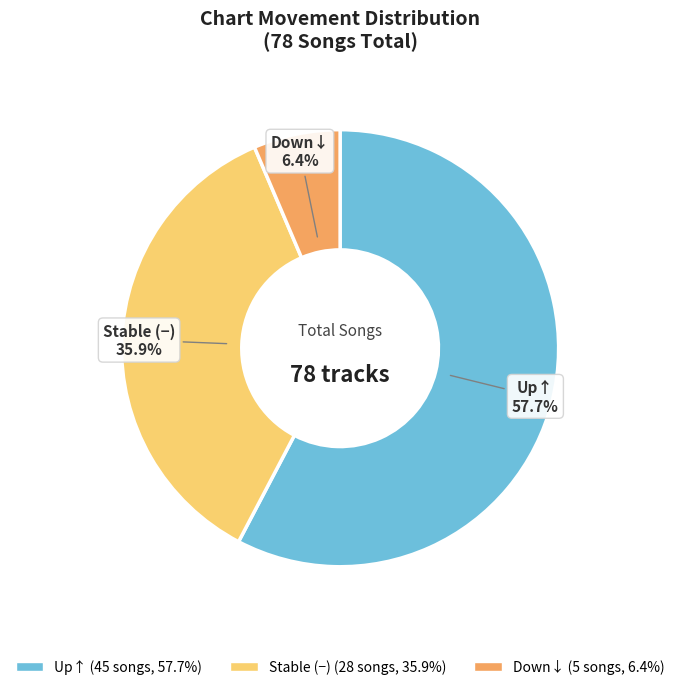

Is there a majority slice in this chart?

Yes